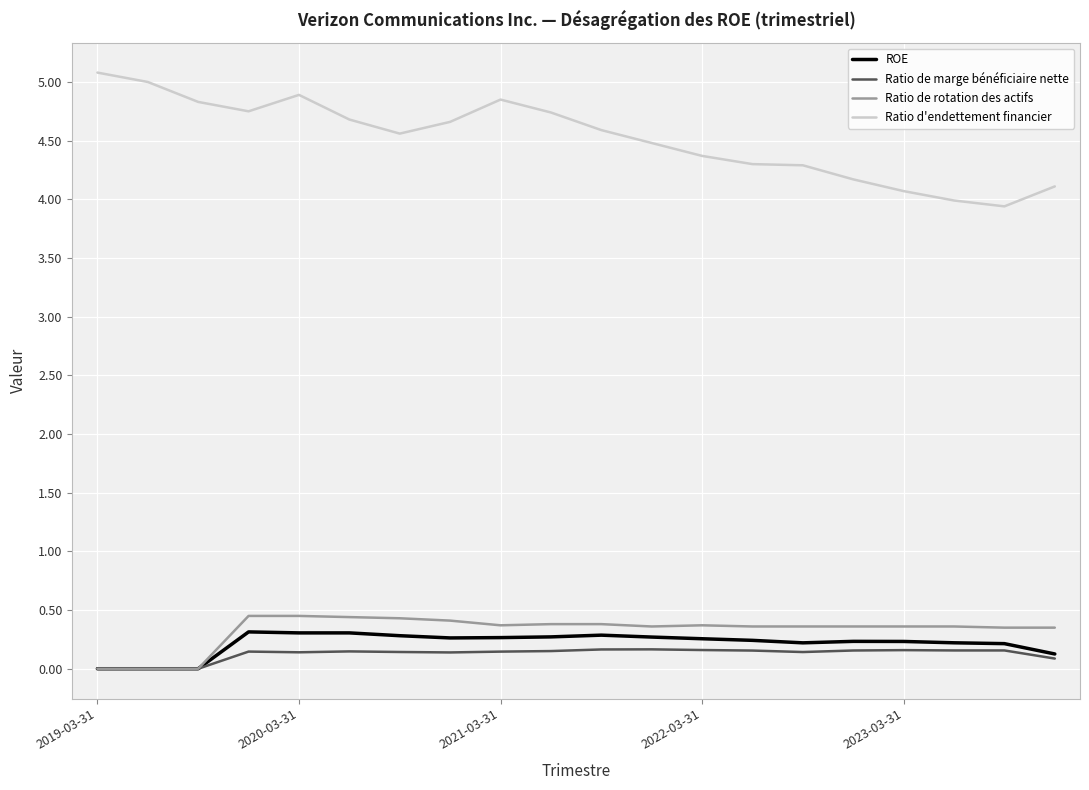

What are all the series names shown in the legend?

ROE, Ratio de marge bénéficiaire nette, Ratio de rotation des actifs, Ratio d'endettement financier